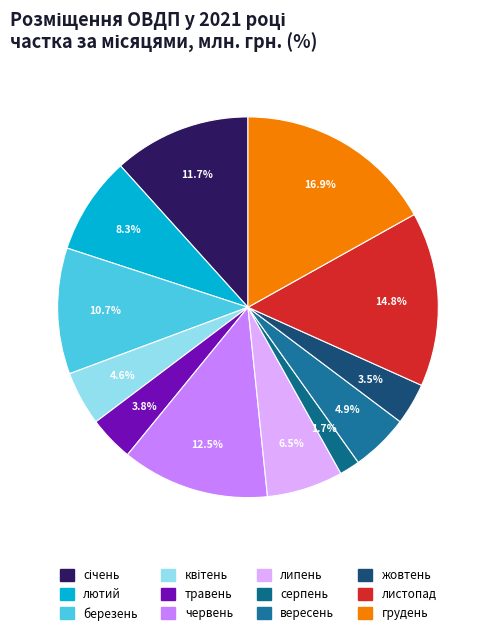

To the nearest percent, what is the difference between the largest and smallest slice percentages?

15%